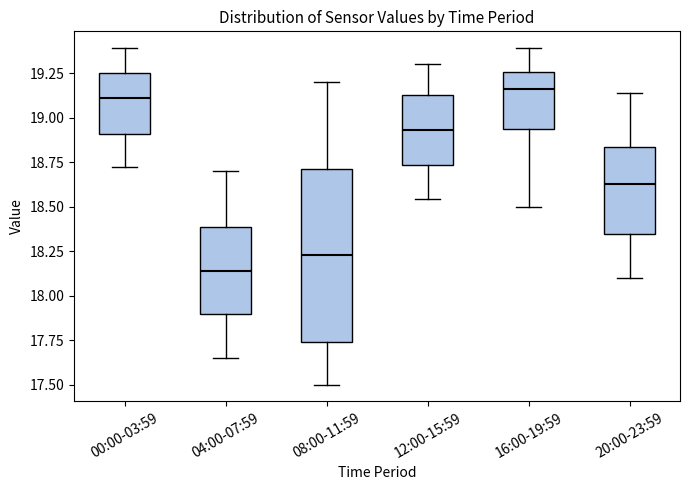

Where does the upper whisker of the box for 00:00-03:59 end on the y-axis? The values are not printed on the chart, so give them approximately, as read against the axis.

19.40